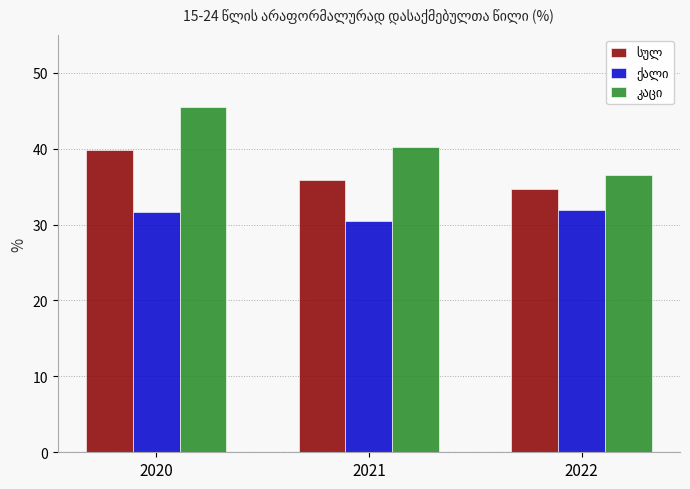

How many groups of bars are there?

3